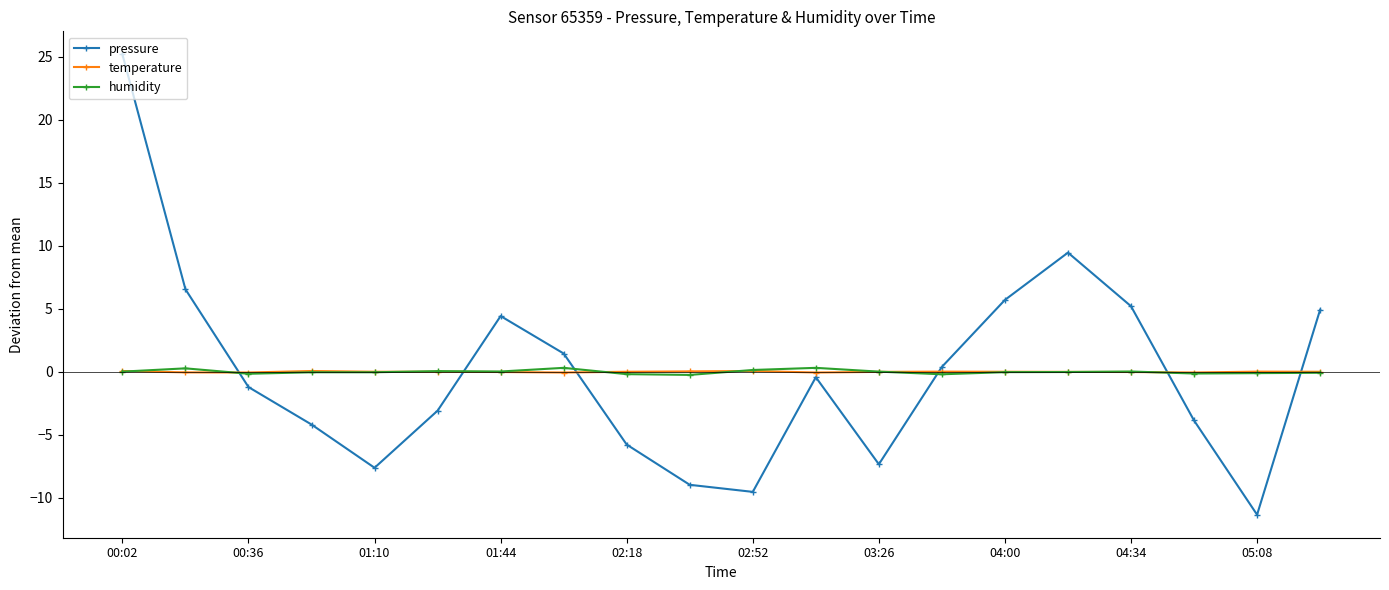

True or false: temperature has more than 0 interior local peaks.

True